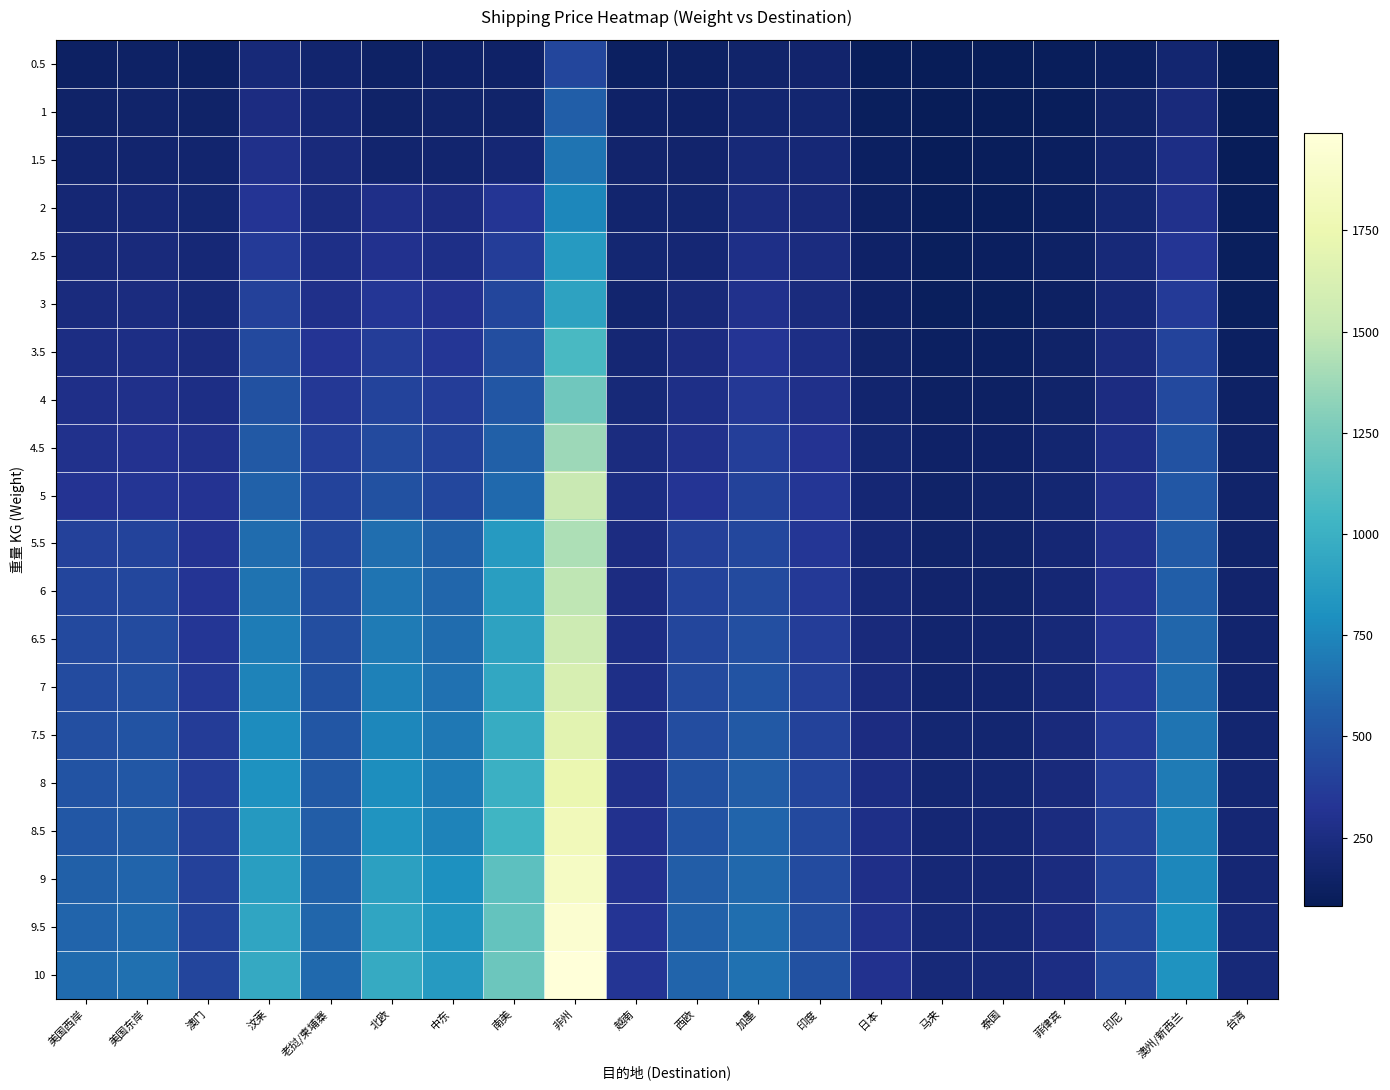

At which category does the chart reach its peak across all series?

非州